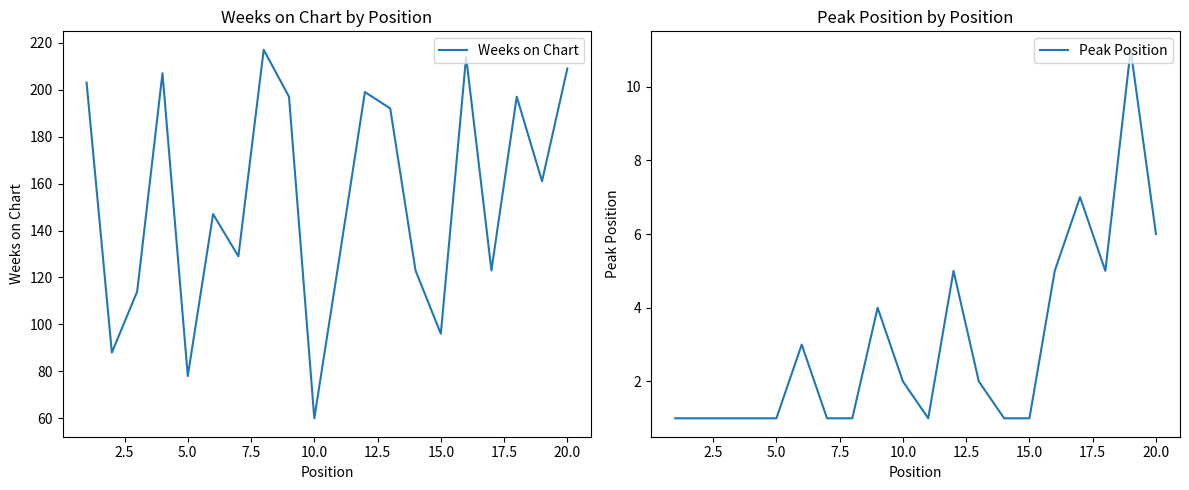

What is the sum of all Weeks on Chart values?

3083